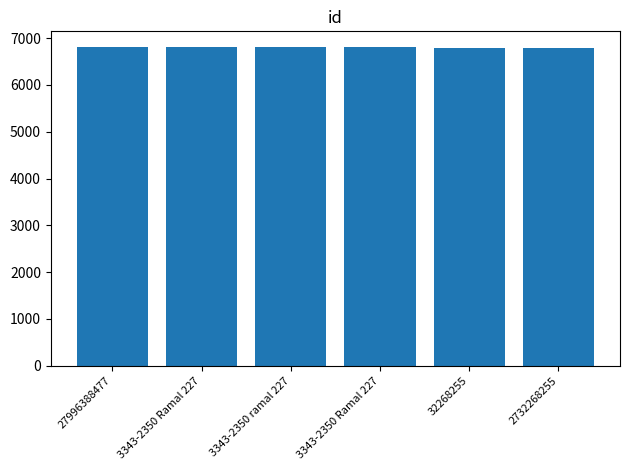

What is the difference between the second highest and second lowest values?

9